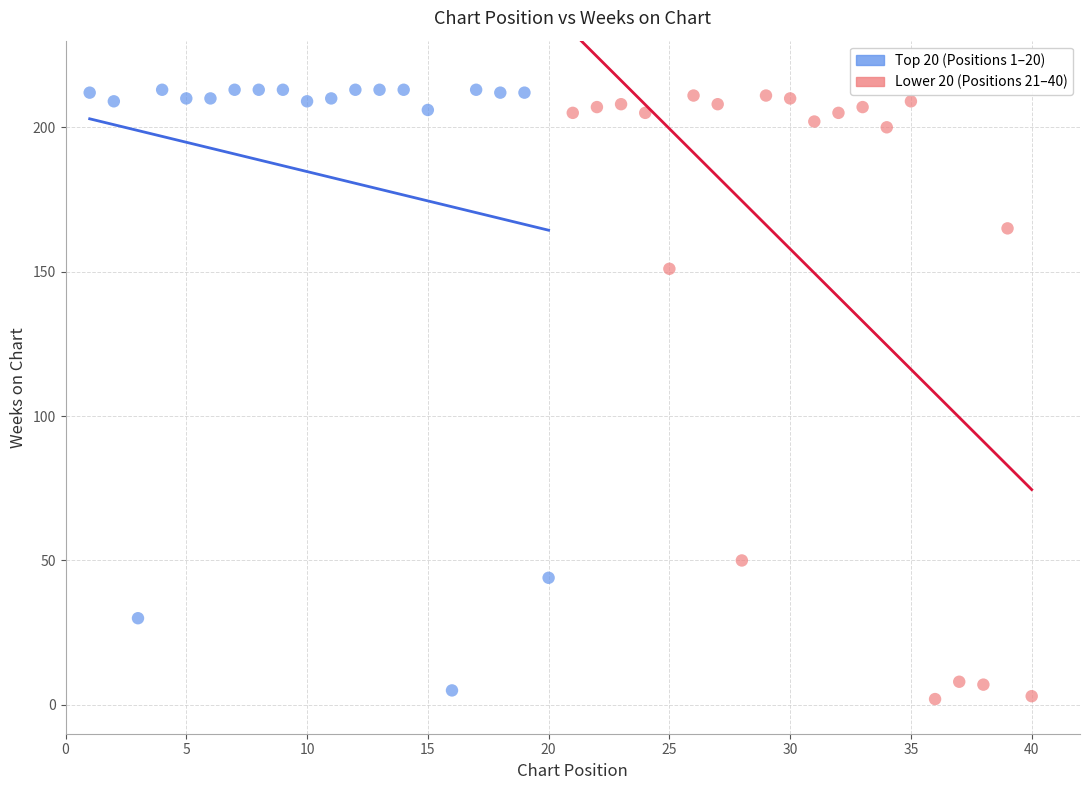

What are all the series names shown in the legend?

Top 20 (Positions 1–20), Lower 20 (Positions 21–40)